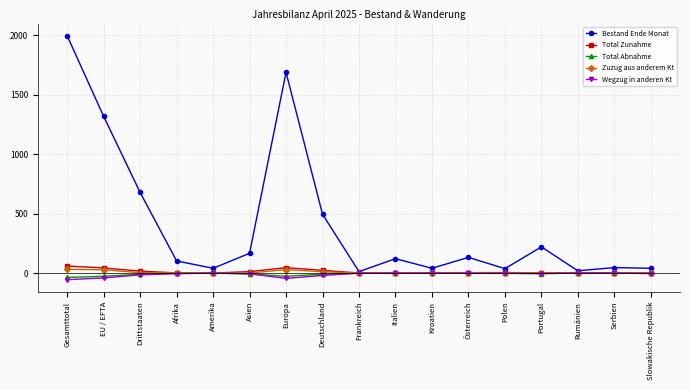

True or false: Total Abnahme has more than 1 interior local peaks.

True